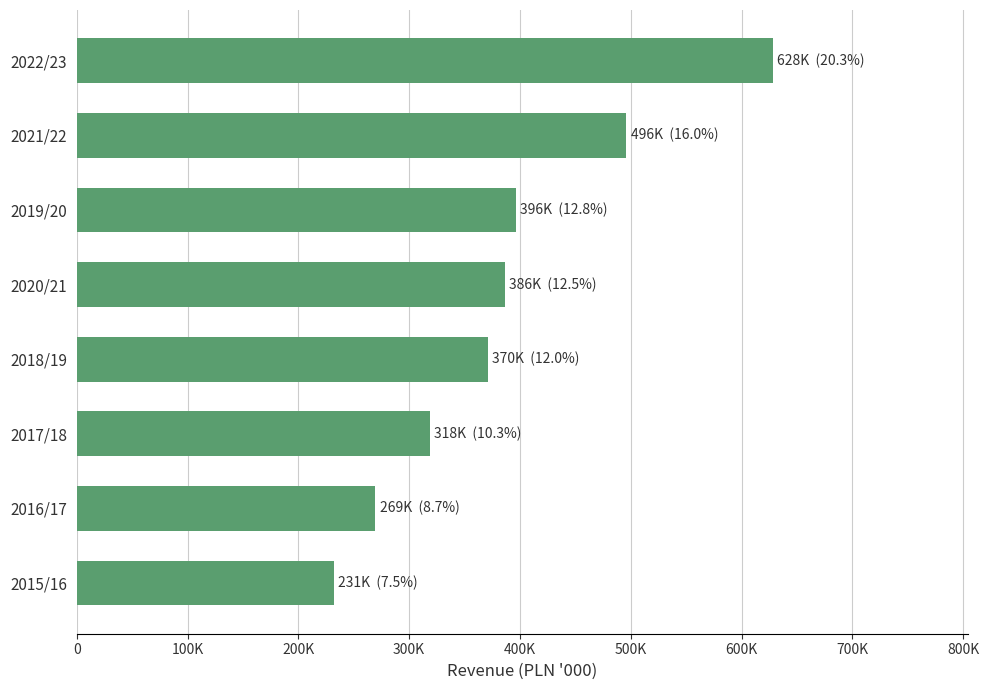

Does the chart contain any negative values?

No